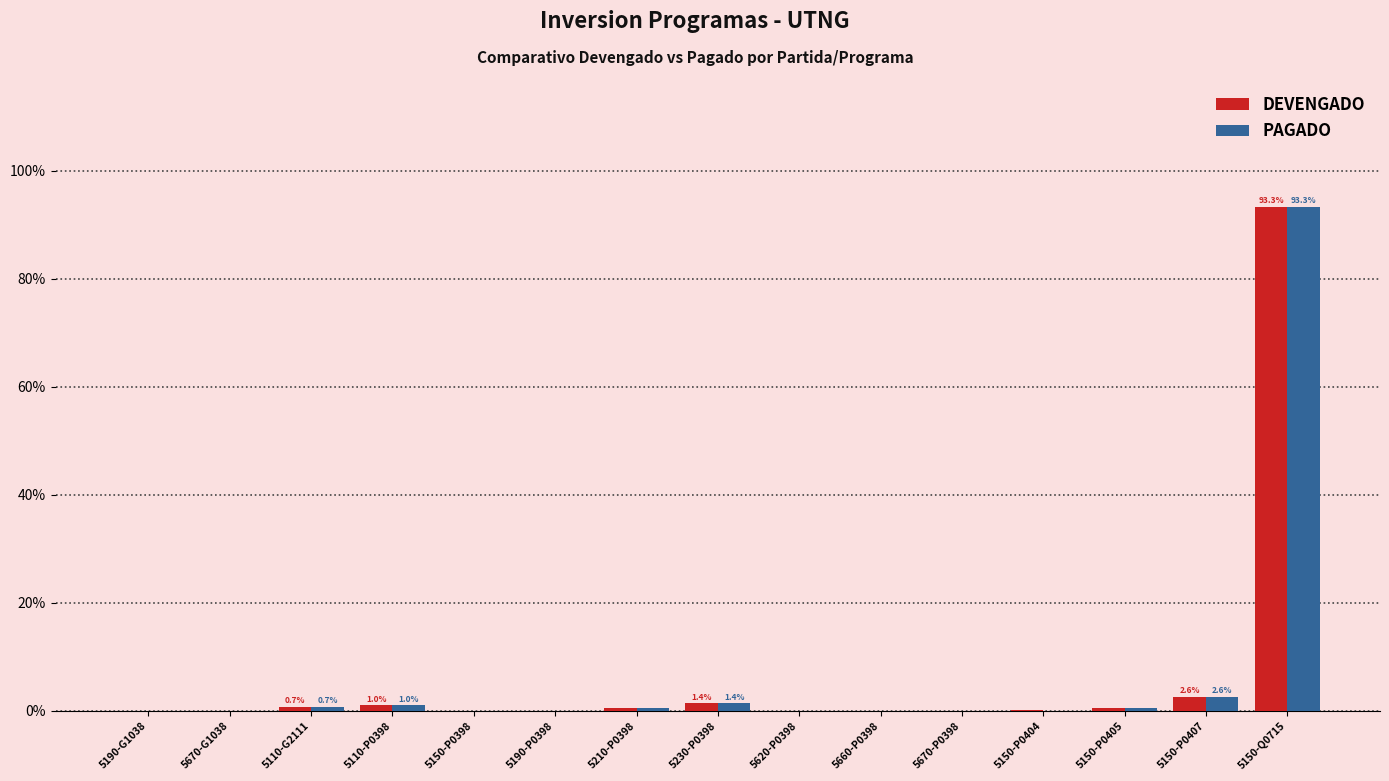

What is the approximate value of PAGADO at 5150-Q0715?

93.3